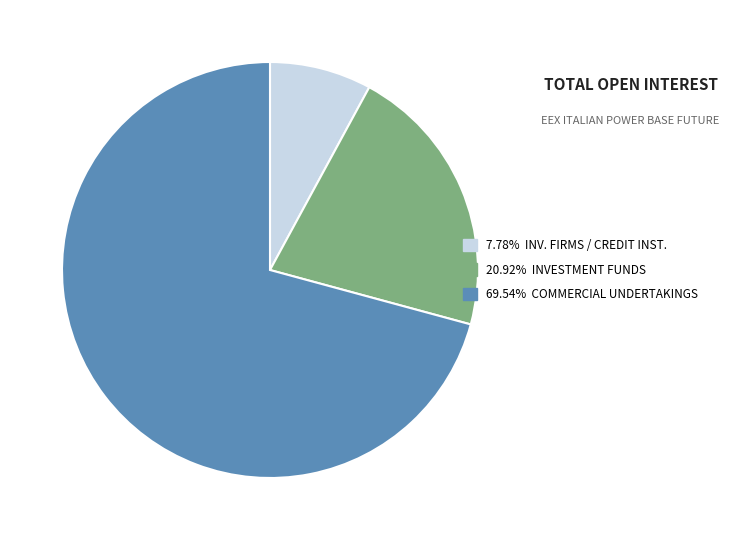

Does any single category account for the majority?

Yes